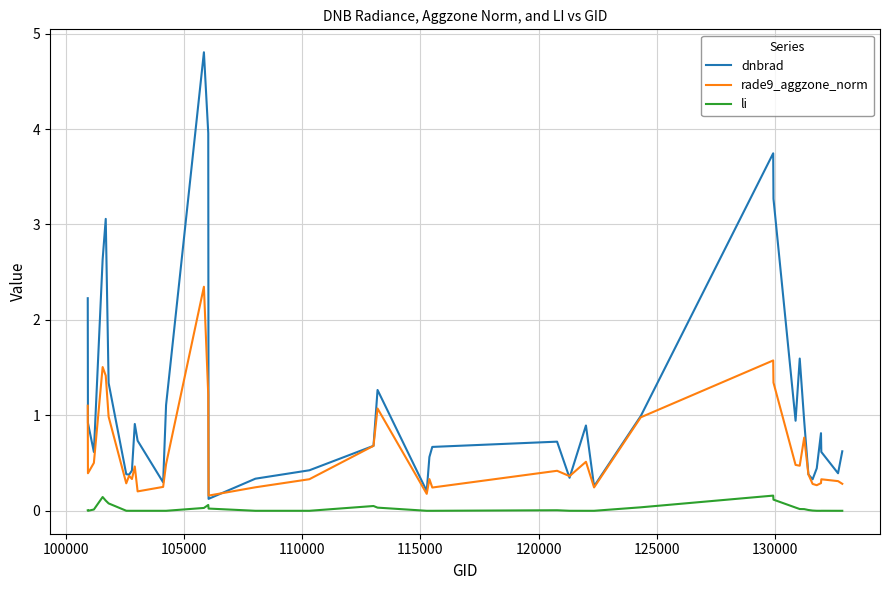

Rank the series by their maximum value, from lowest to highest.

li, rade9_aggzone_norm, dnbrad